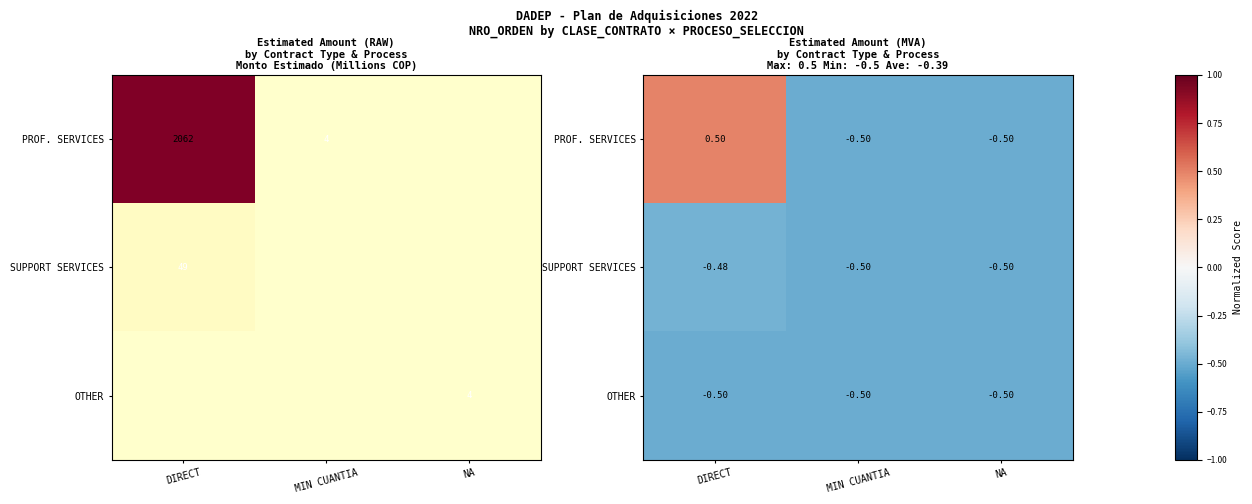

What is the average value of the OTHER series?

-0.5